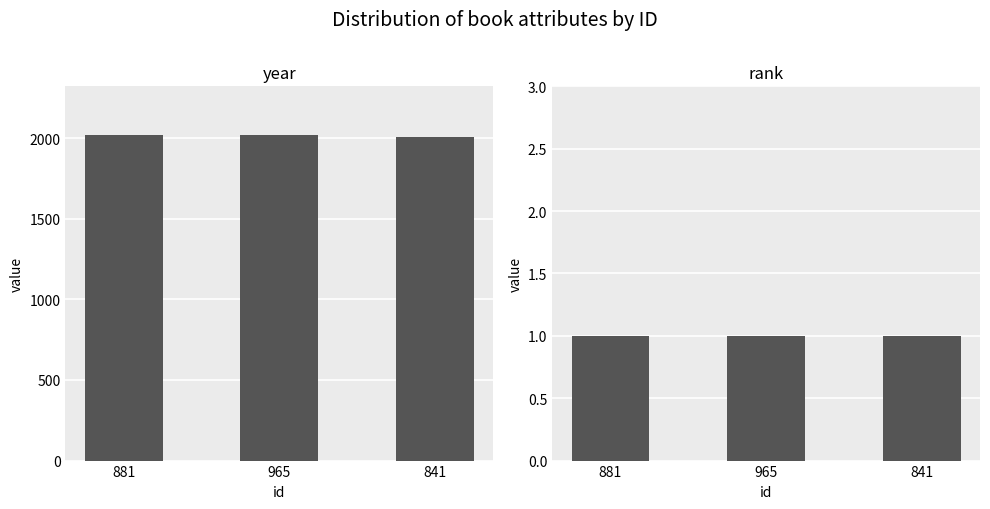

Is it true that year equals 2018 at 965?

True